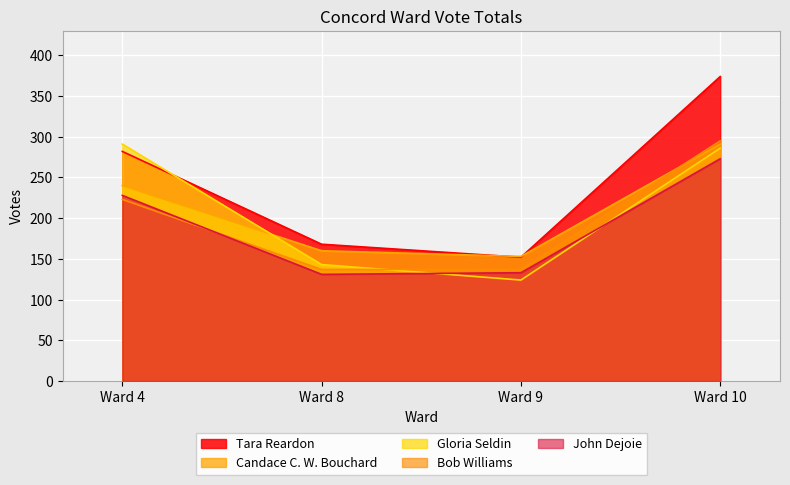

Is it true that Candace C. W. Bouchard equals 160 at Ward 8?

True